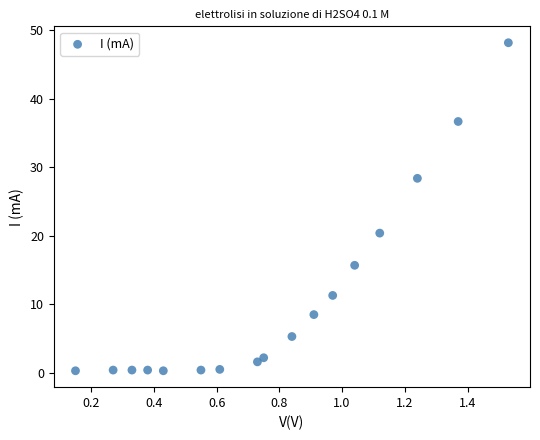

What is the range of Y values (max minus min)?

47.9